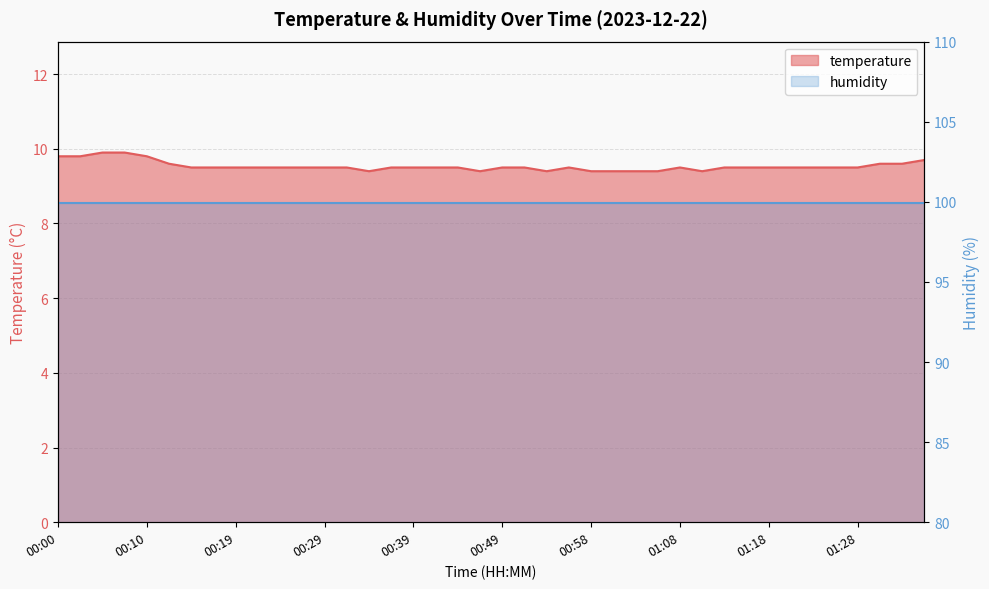

The value at 01:06 is 2.2. True or false?

False